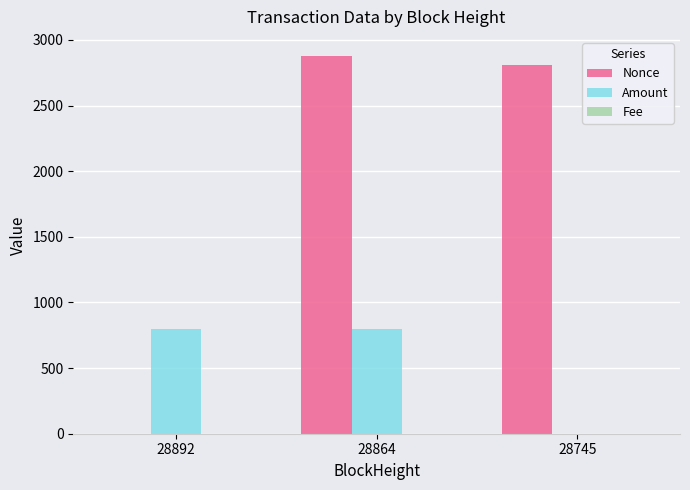

Which category has the highest value across all series?

28864